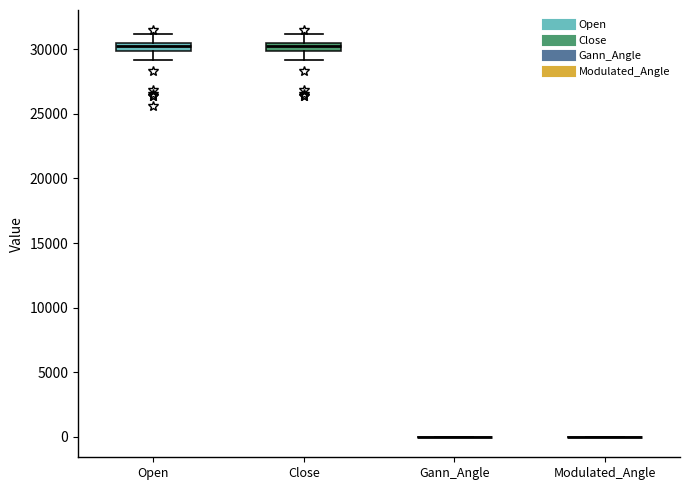

Where does the lower whisker of the box for Close end on the y-axis? The values are not printed on the chart, so give them approximately, as read against the axis.

29000